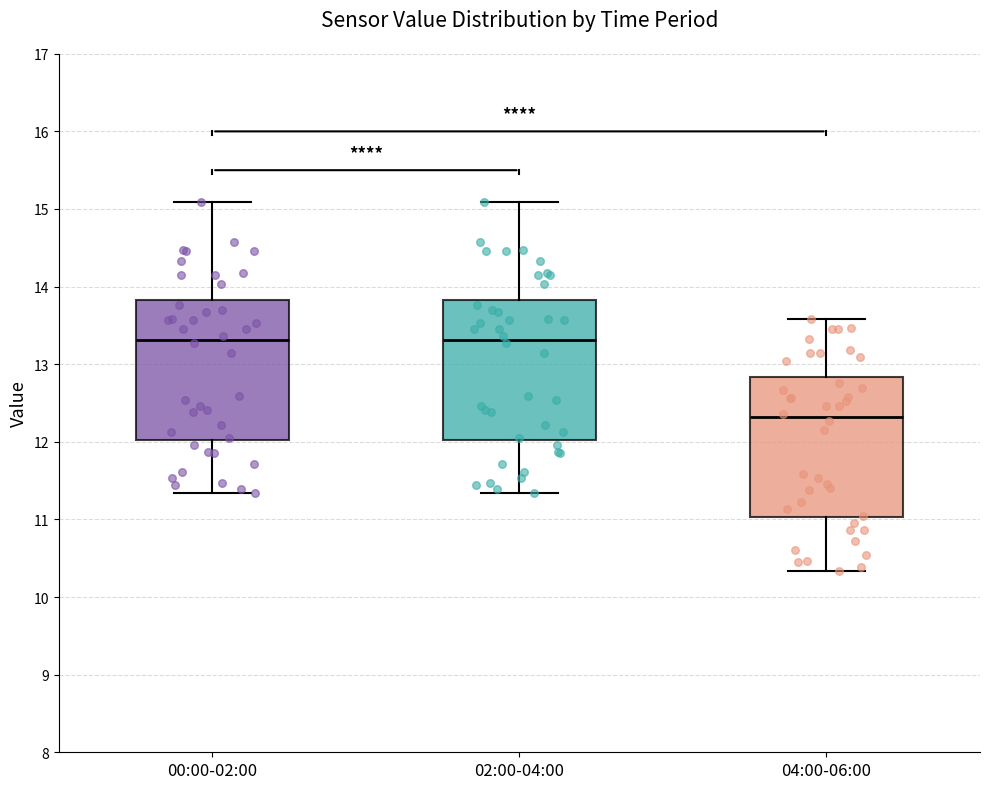

Where does the median line of the box for 00:00-02:00 sit on the y-axis? The values are not printed on the chart, so give them approximately, as read against the axis.

13.3